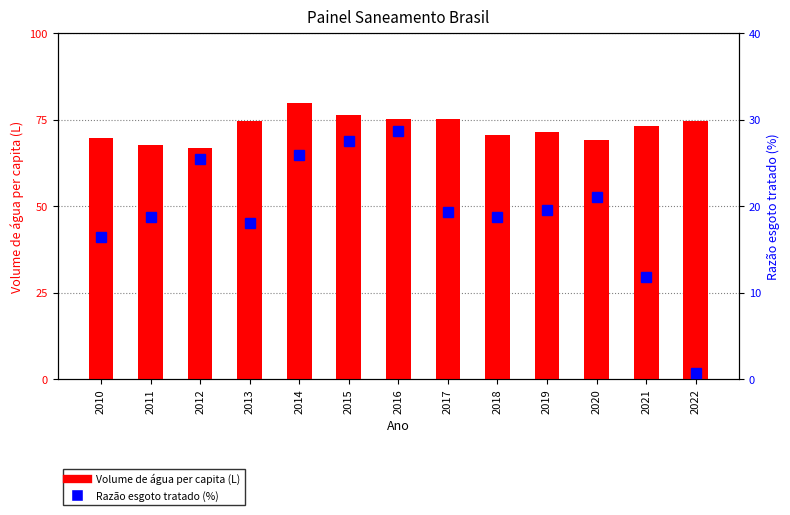

Where does the Razão esgoto tratado (%) series first go above 19?

2012